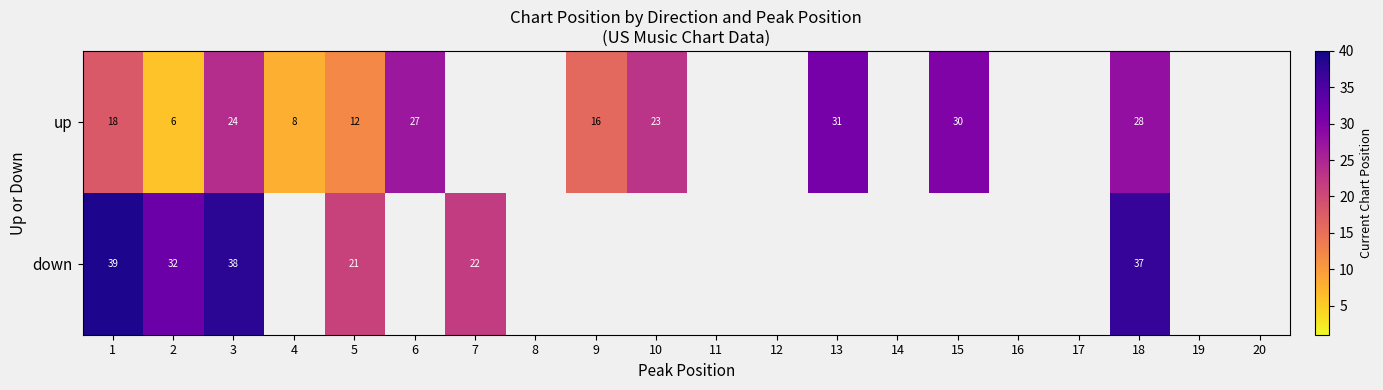

Is it true that up equals 8 at 4?

True